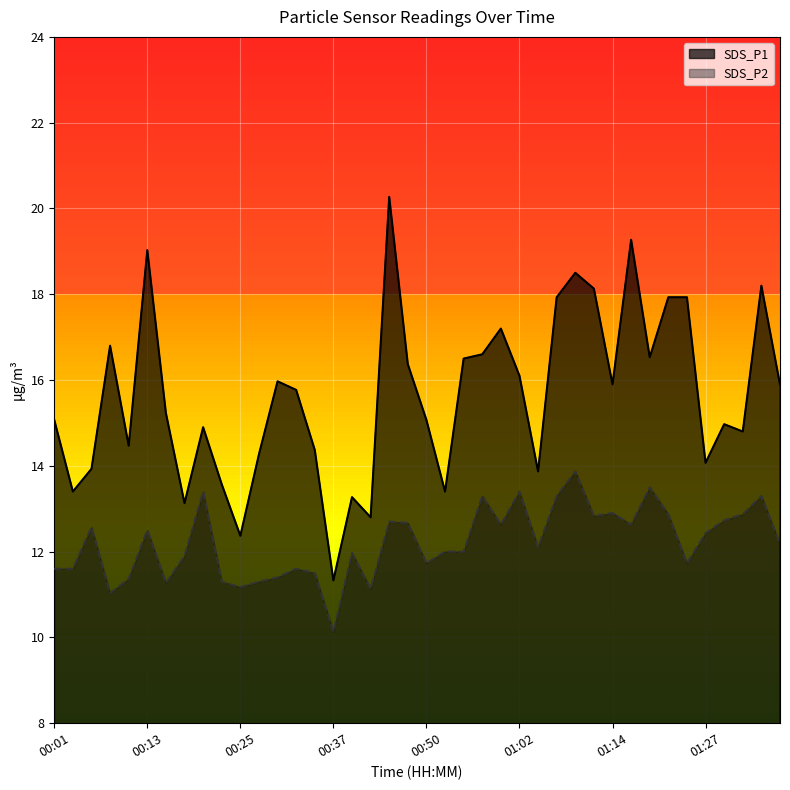

Which has a higher value, 00:08 or 01:14?

00:08